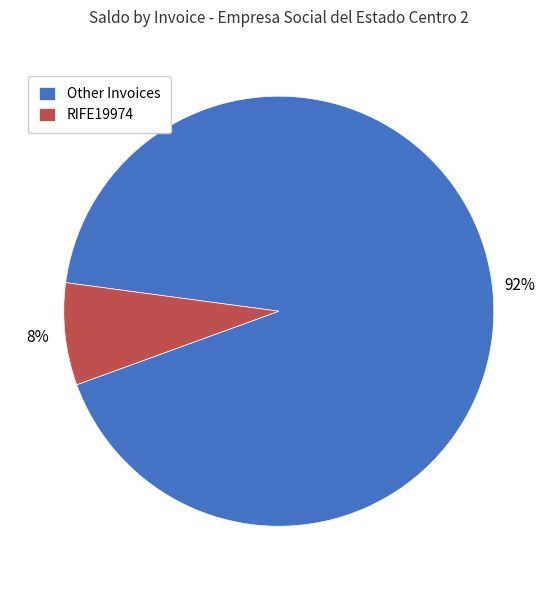

To the nearest percent, what is the average slice percentage?

50%